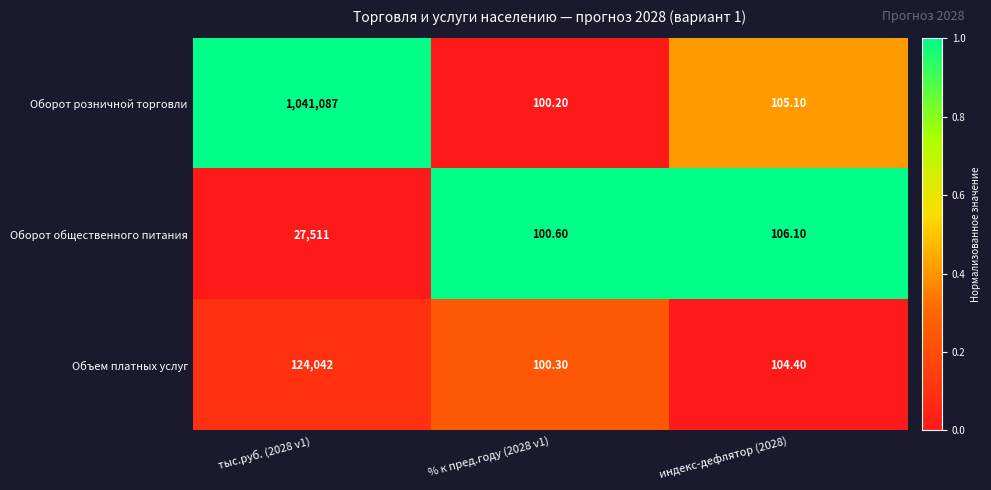

What is the sum of the Объем платных услуг values at тыс.руб. (2028 v1) and % к пред.году (2028 v1)?

124142.3